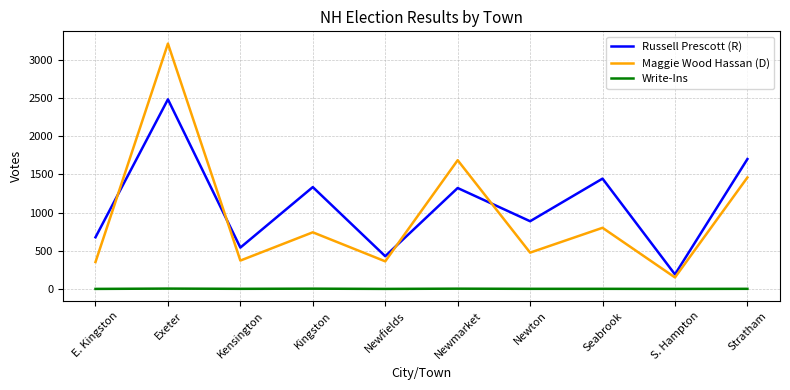

What is the total value across all series at Newfields?

789